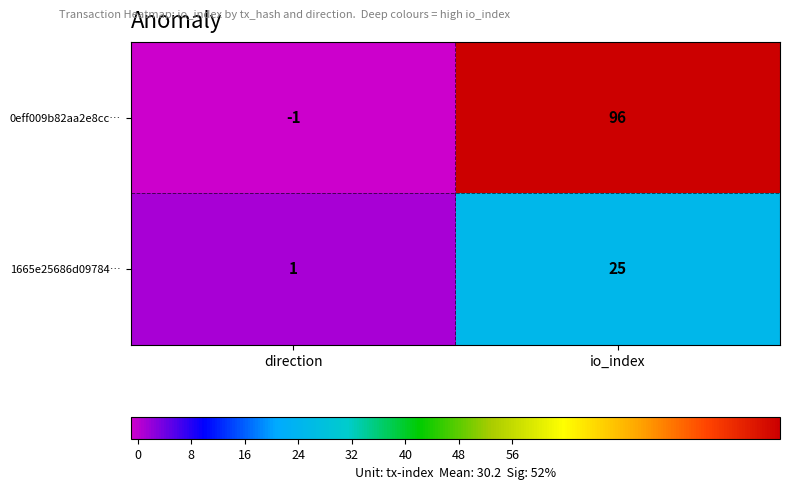

How many series are shown in this chart?

2